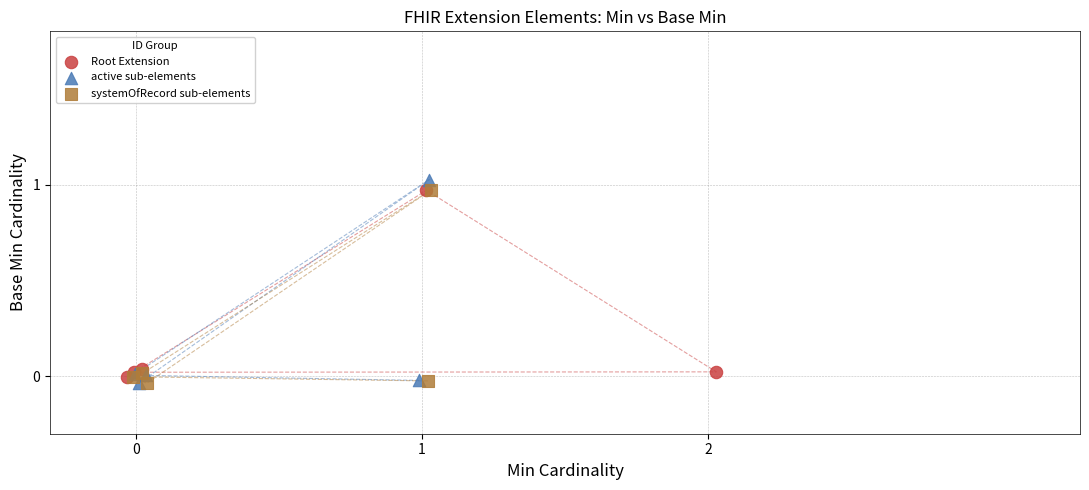

Which series contains the highest Y value?

active sub-elements